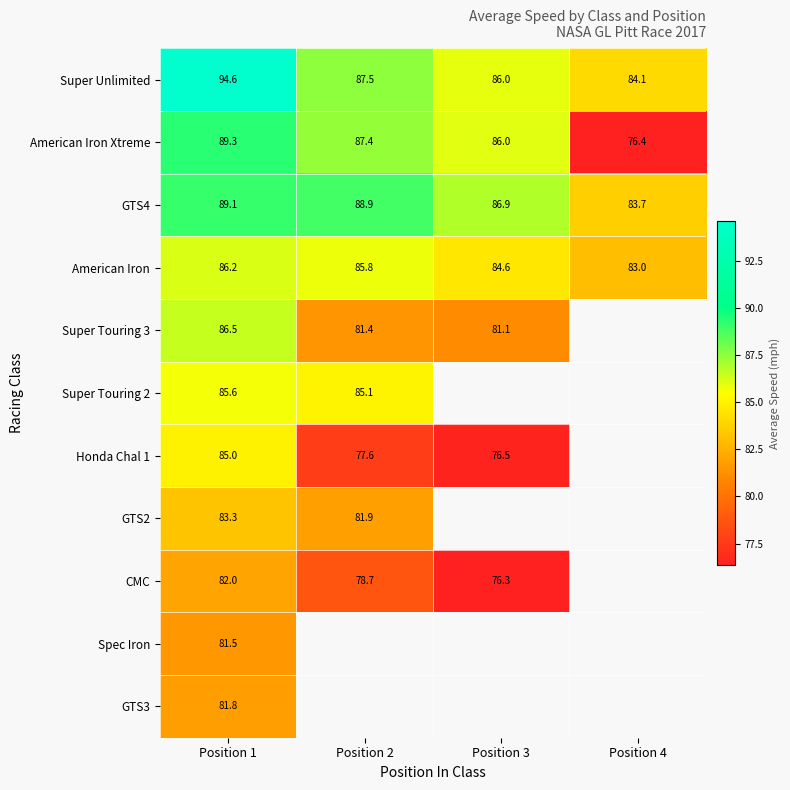

Count the number of categories in the chart.

4